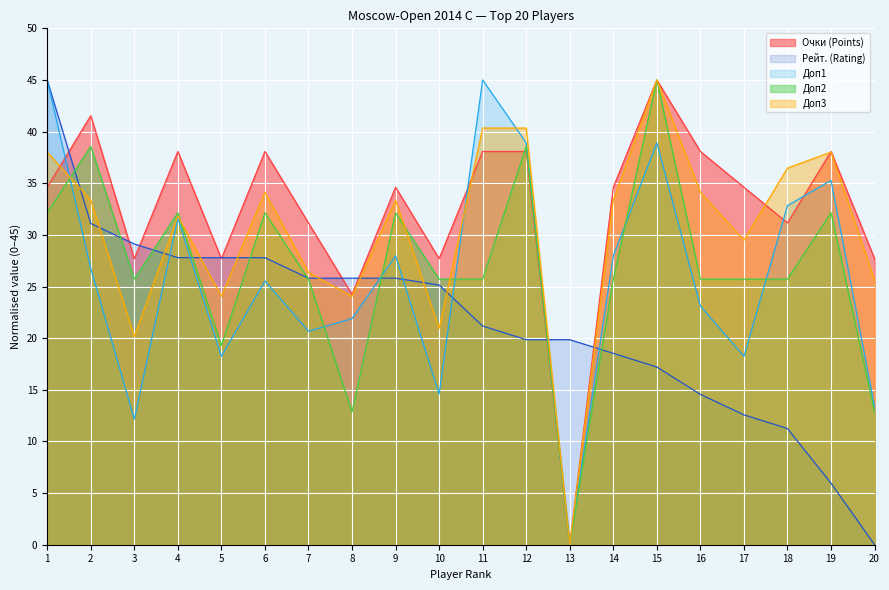

What are all the series names shown in the legend?

Очки (Points), Рейт. (Rating), Доп1, Доп2, Доп3